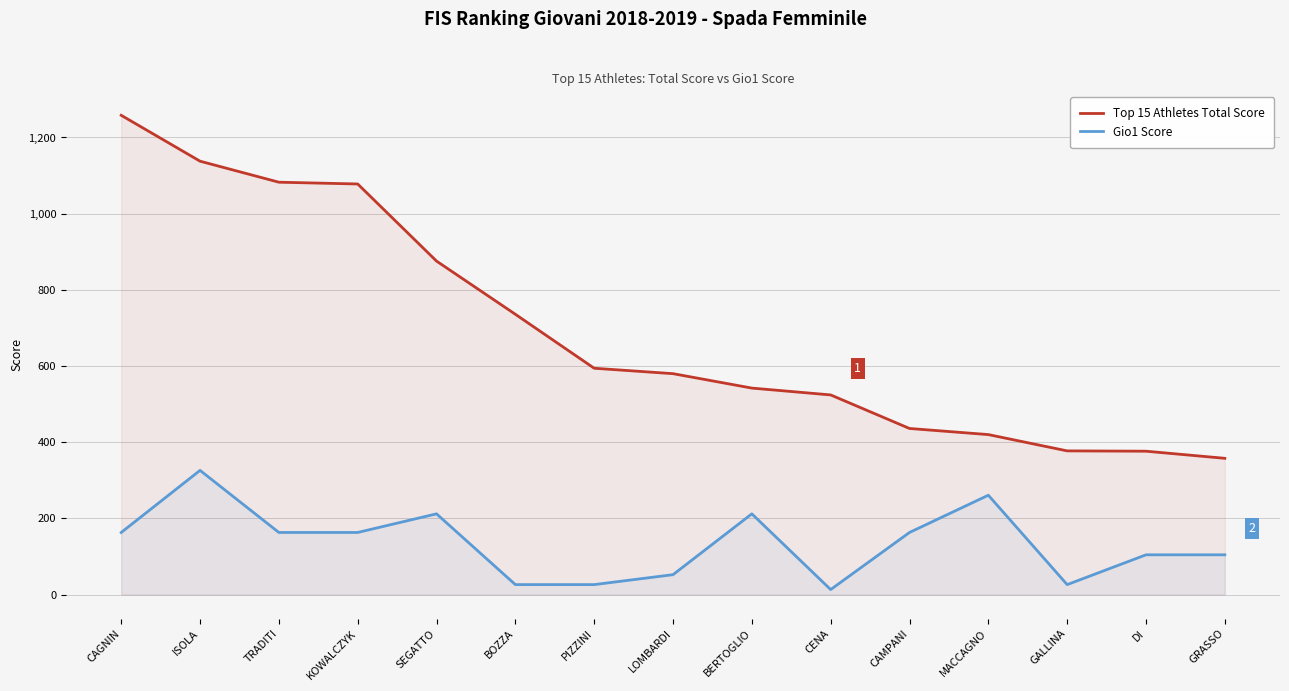

What is the difference between the highest and lowest values at CAGNIN?

1095.2